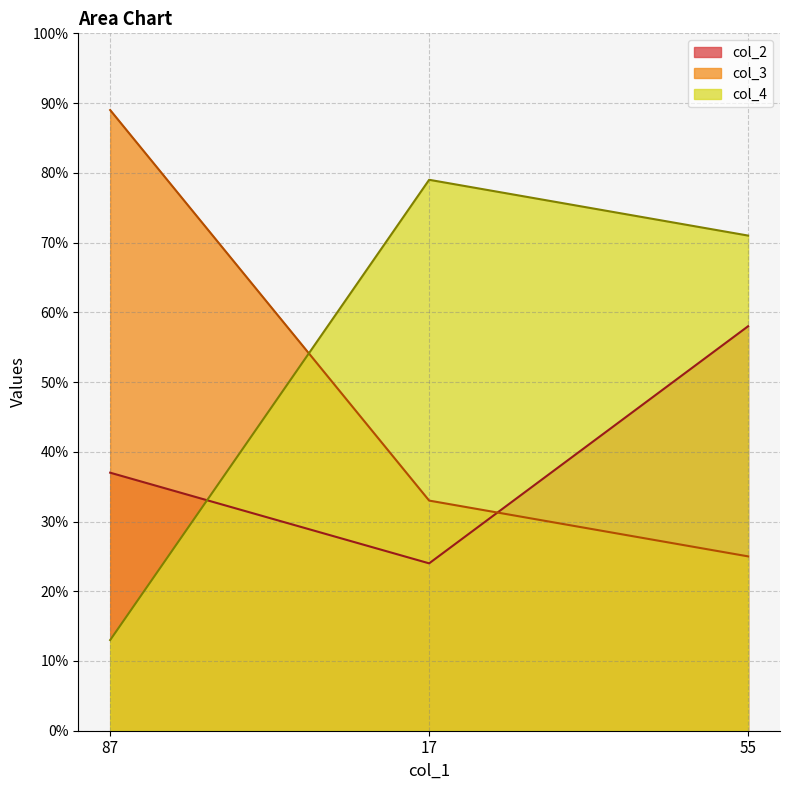

At which category is the sum across all series the highest?

55